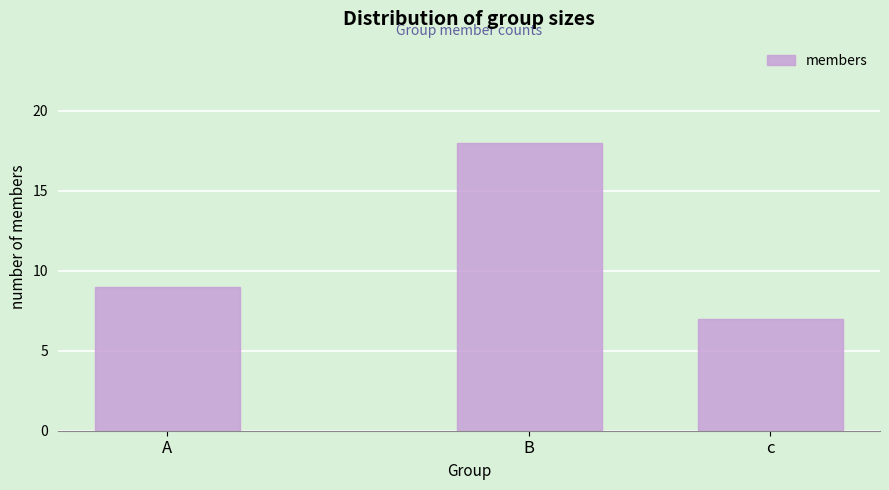

Reading left to right, transcribe all the data shown in this chart.

A=9	B=18	c=7